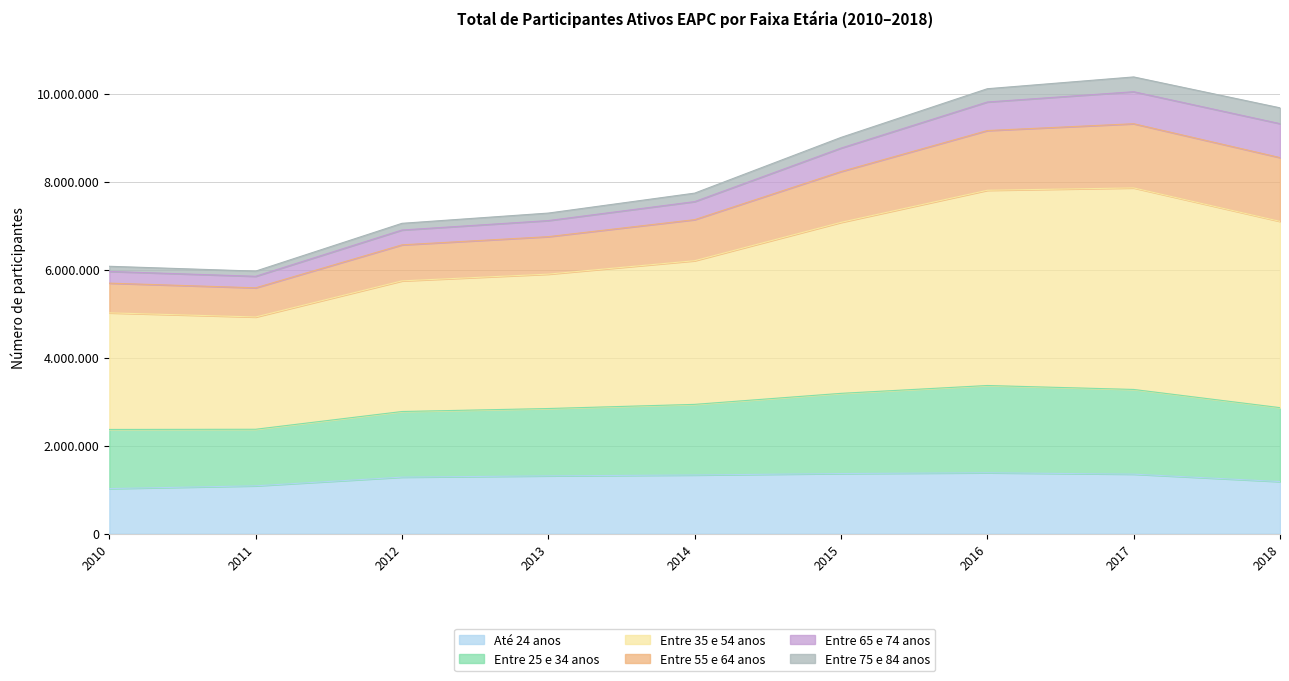

Which series has the largest range (max minus min)?

Entre 35 e 54 anos